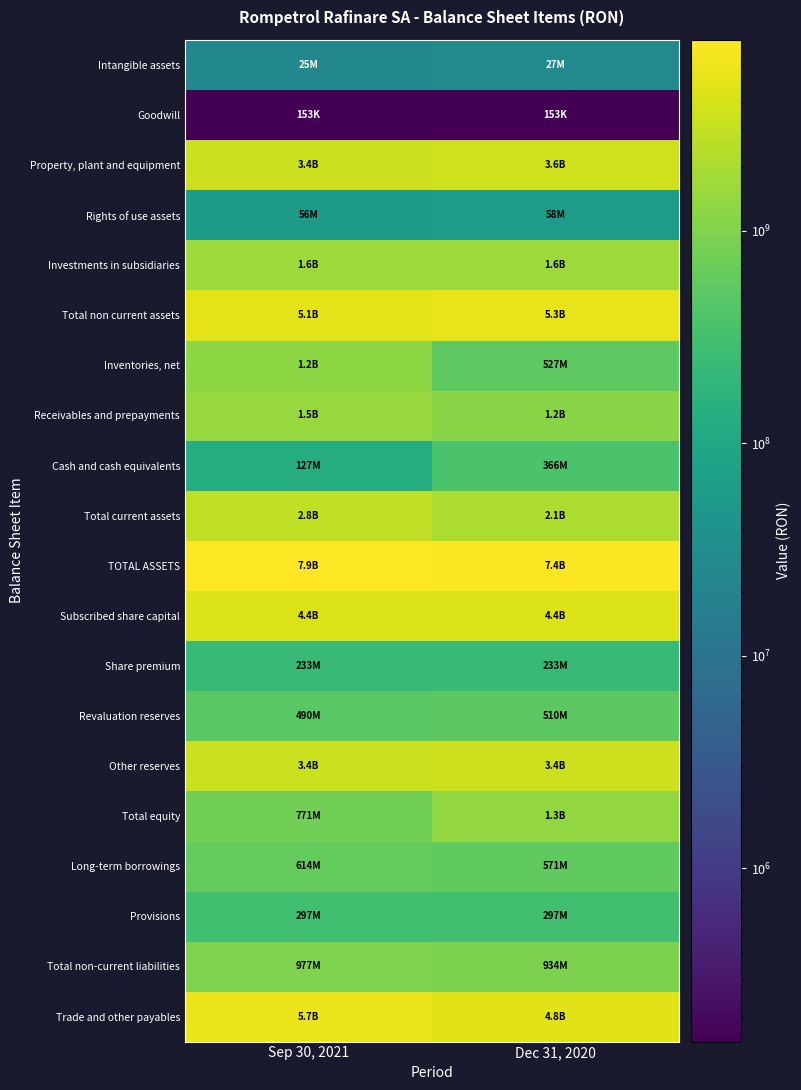

Which series has the largest total across all categories?

TOTAL ASSETS